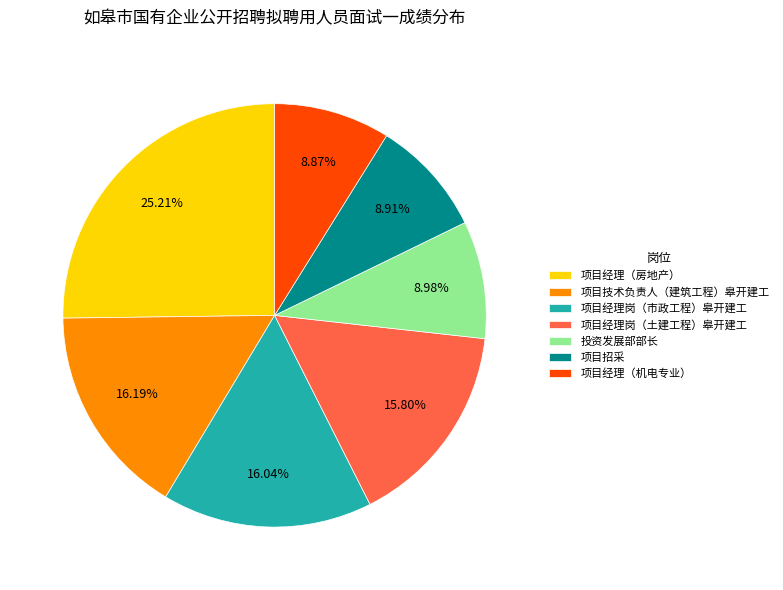

Count the number of slices in the pie.

7